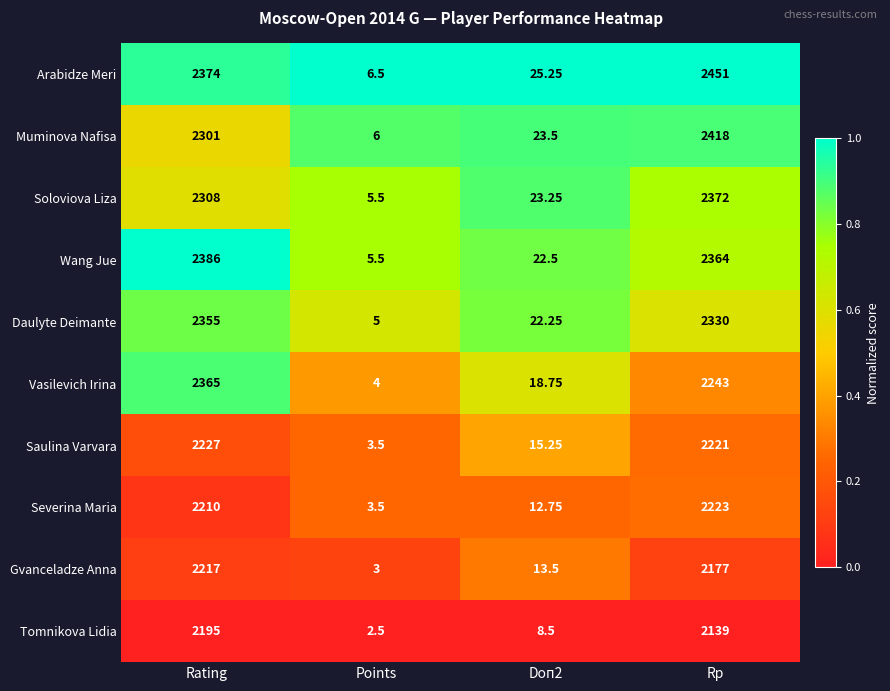

What is the spread (max minus min) of values at Rating?

191.0